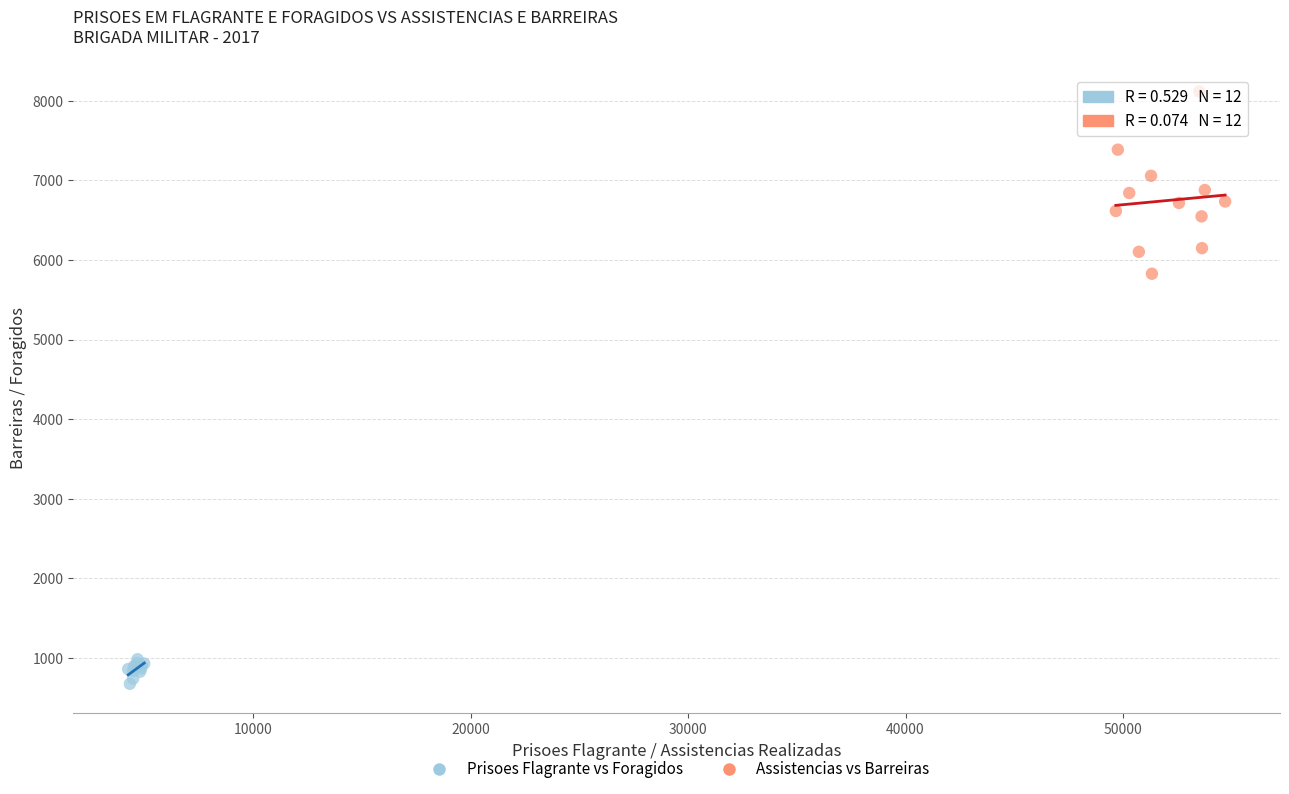

What are all the series names shown in the legend?

Prisoes Flagrante vs Foragidos, Assistencias vs Barreiras